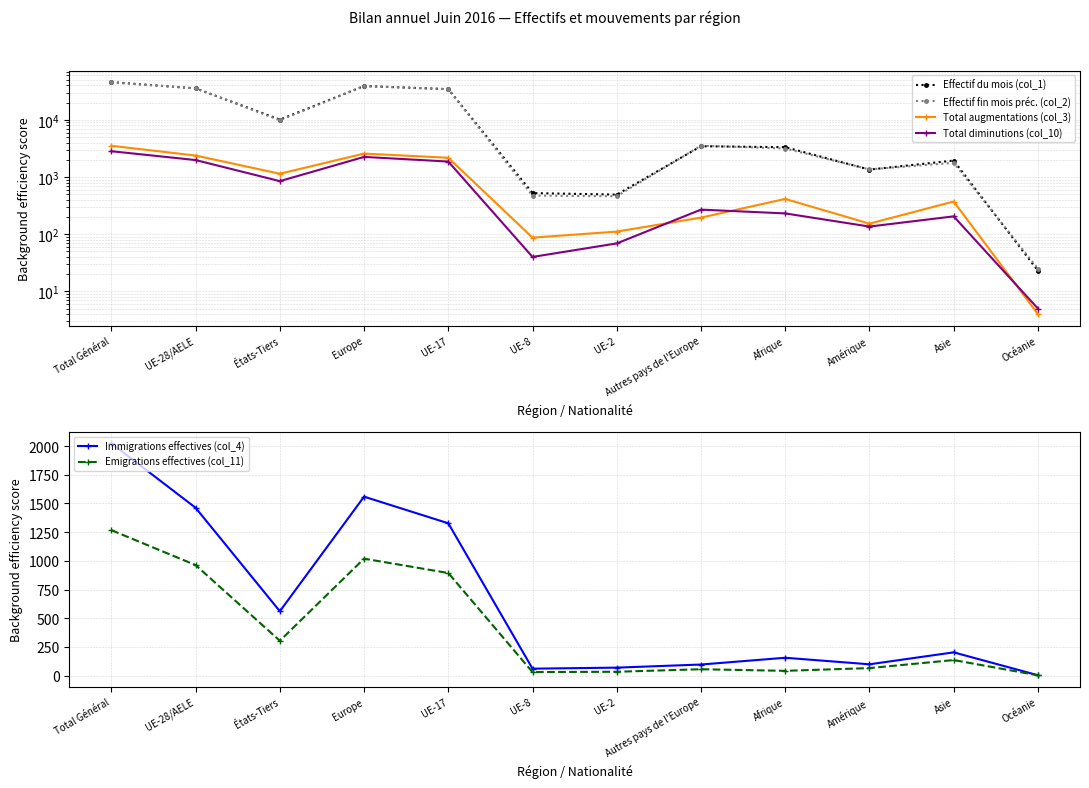

Which label corresponds to the smallest value in the chart?

Océanie